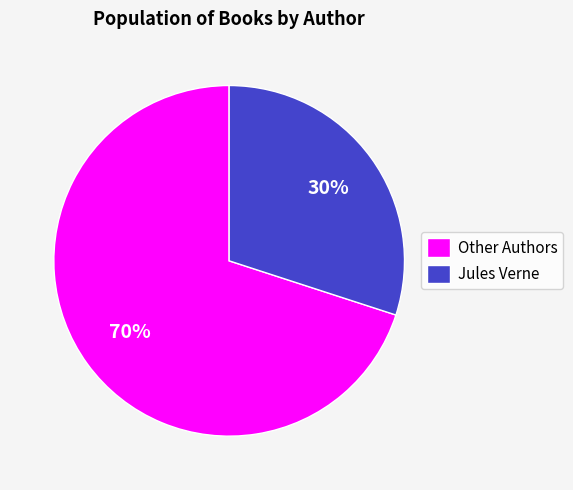

Does any single category account for the majority?

Yes